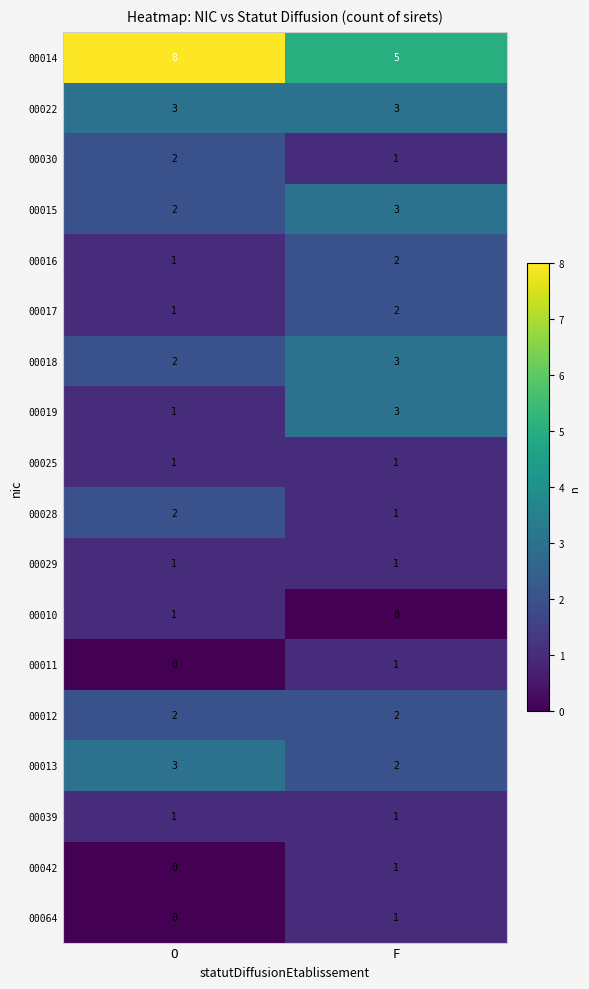

At which category is the sum across all series the highest?

F